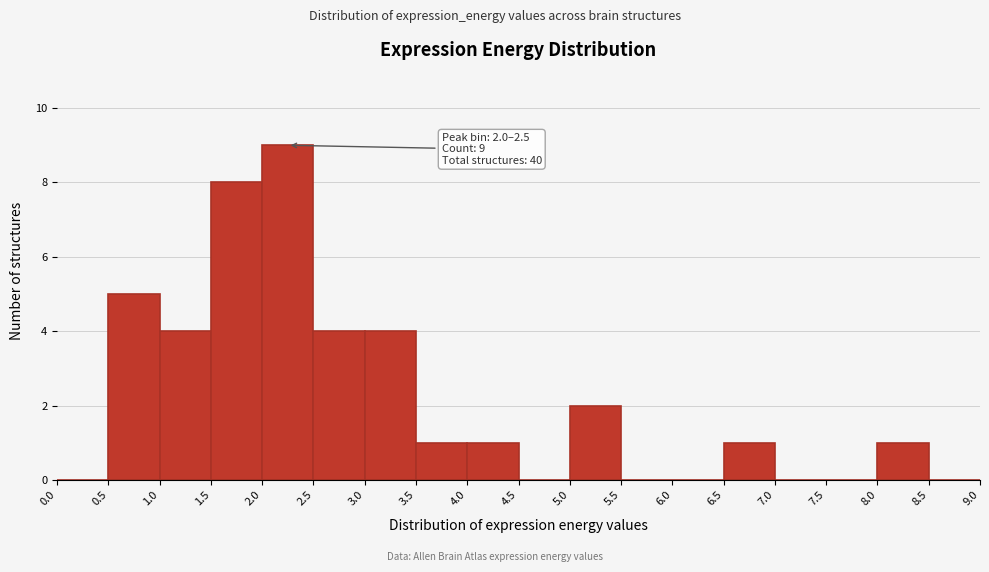

Over which range of the x-axis is the bar tallest?

2.0 to 2.5